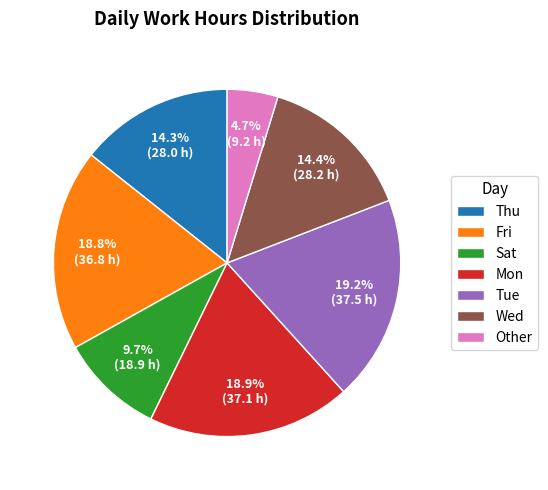

What is the smallest slice in the pie chart?

Other